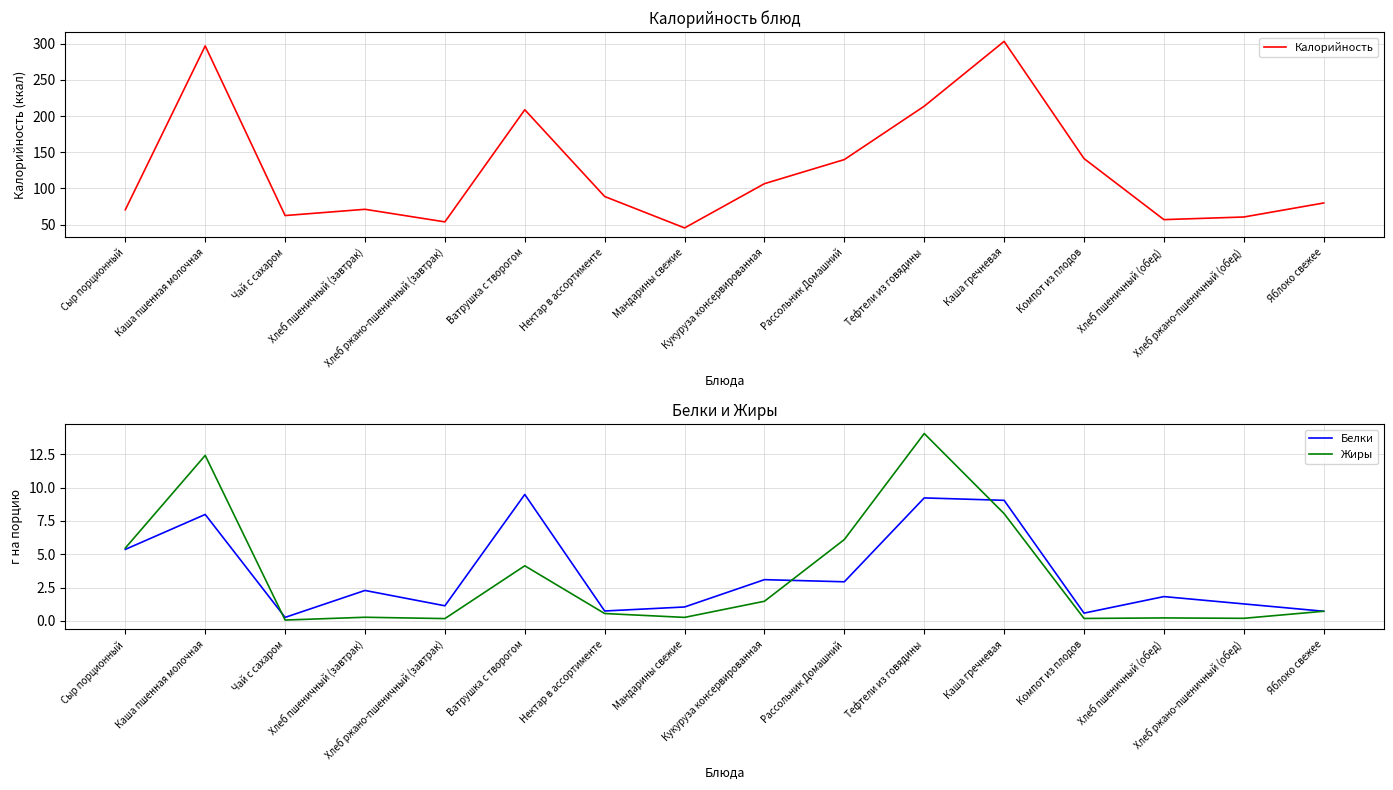

Which series has the largest range (max minus min)?

Калорийность